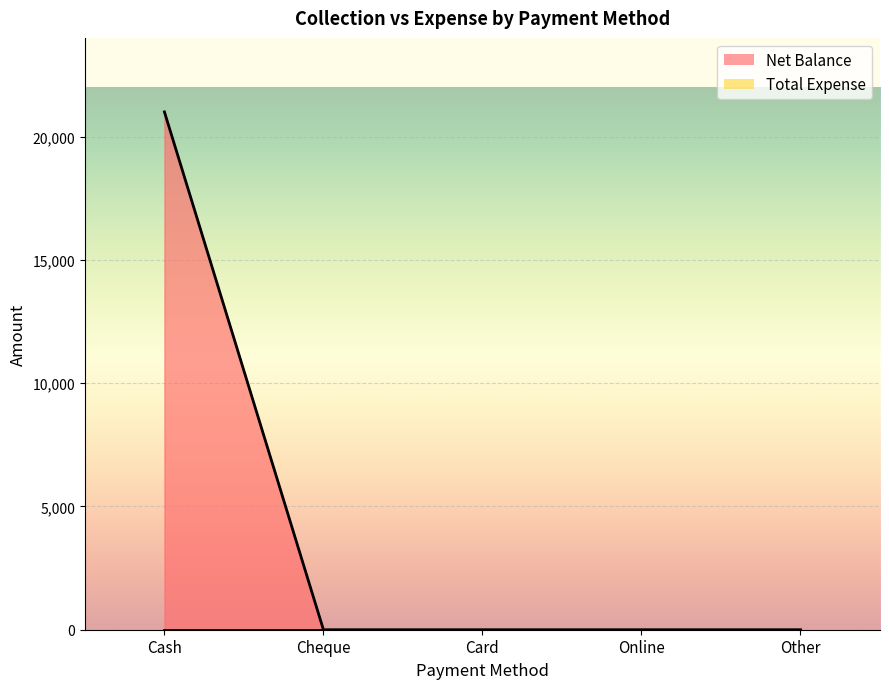

How many lines are shown in the chart?

1